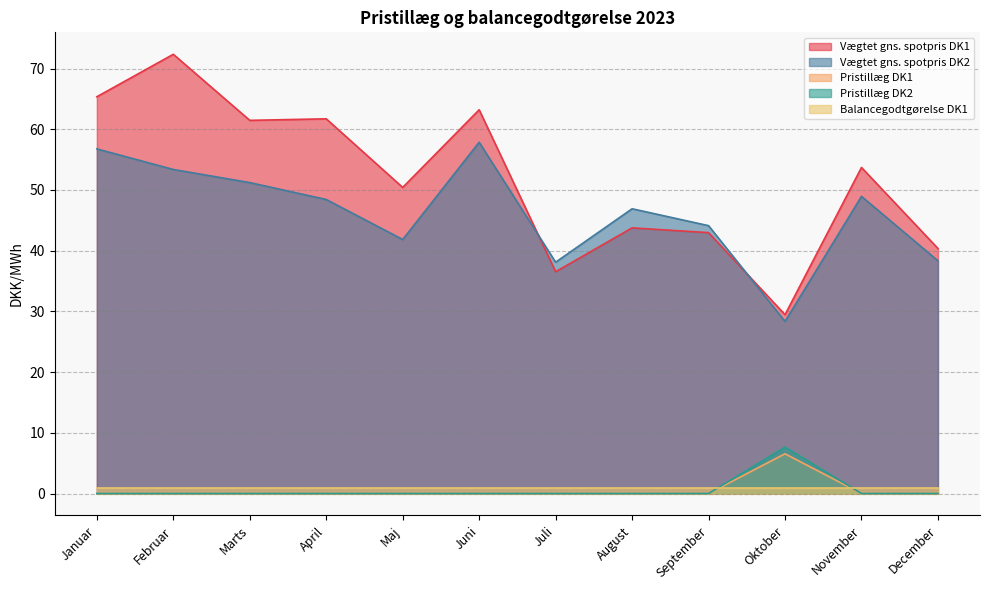

What is the label of the 10th point from the right?

Marts